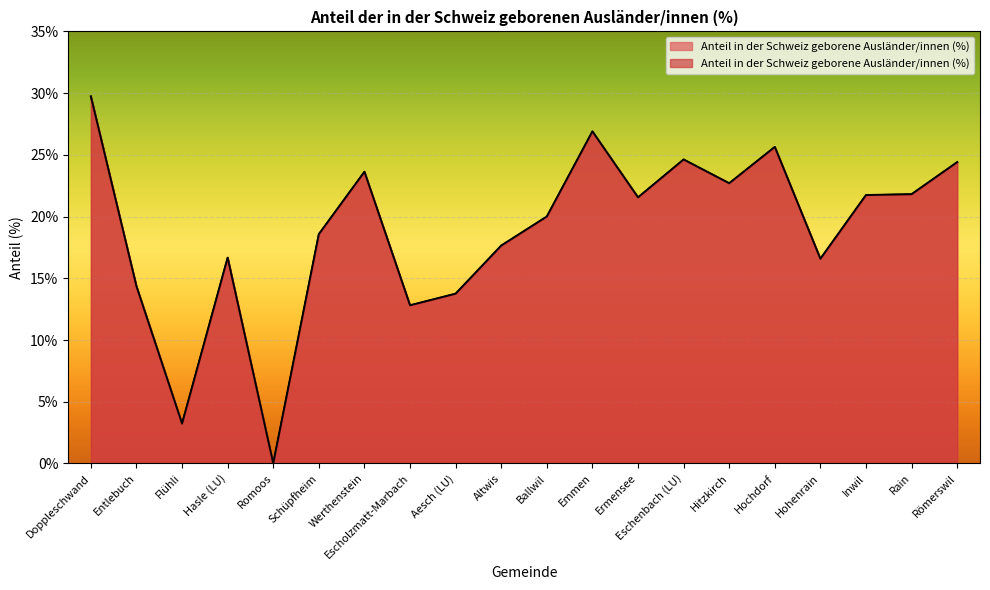

Is it true that the value at Hasle (LU) is 21.9?

False